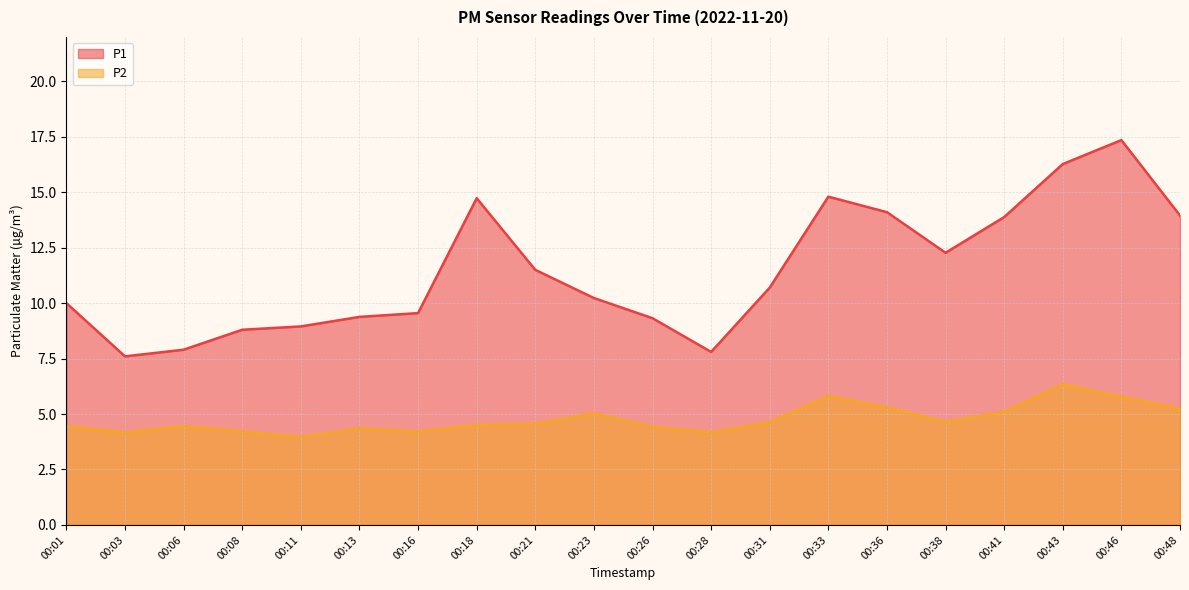

True or false: P1 has more than 2 points higher than both neighbors.

True